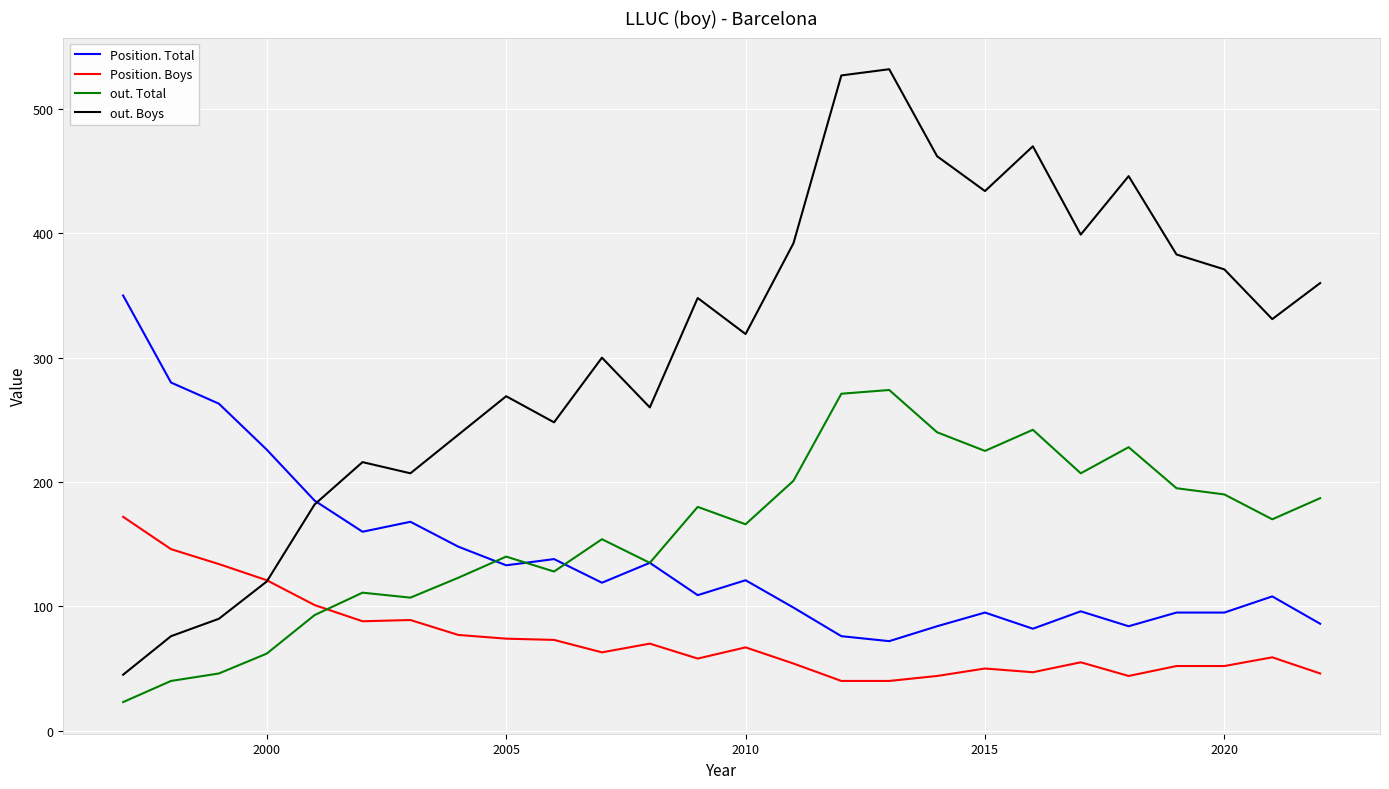

Which series has the widest spread of values?

out. Boys